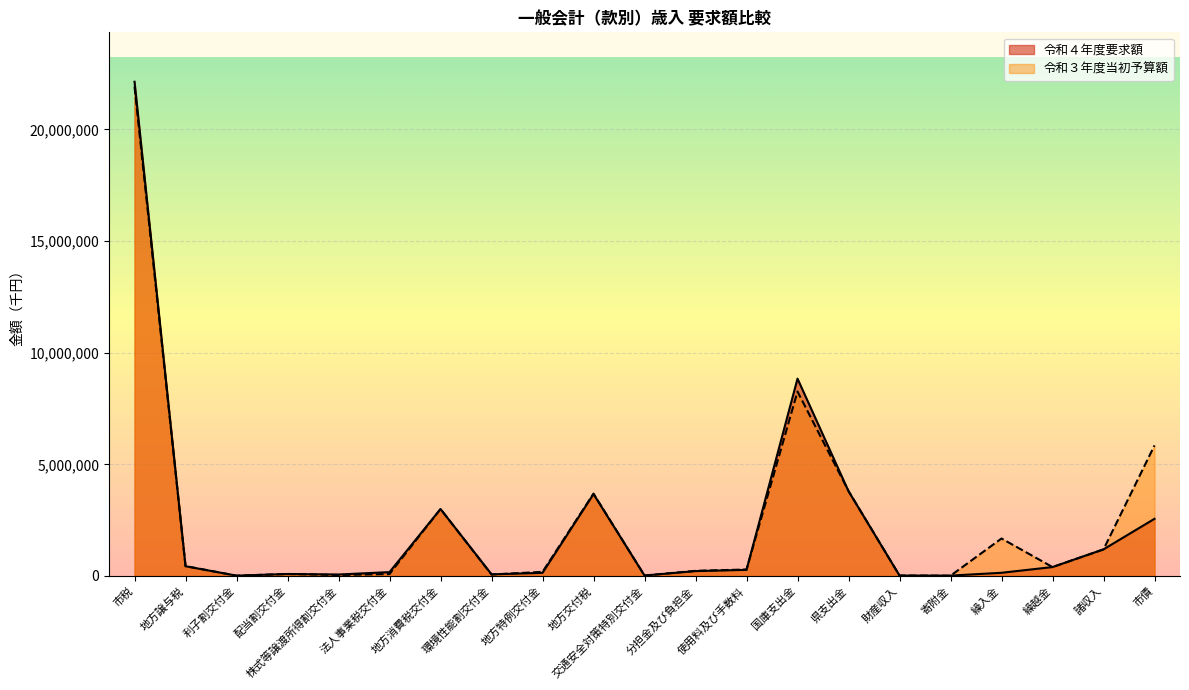

Which has a higher value, 地方消費税交付金 or 分担金及び負担金?

地方消費税交付金